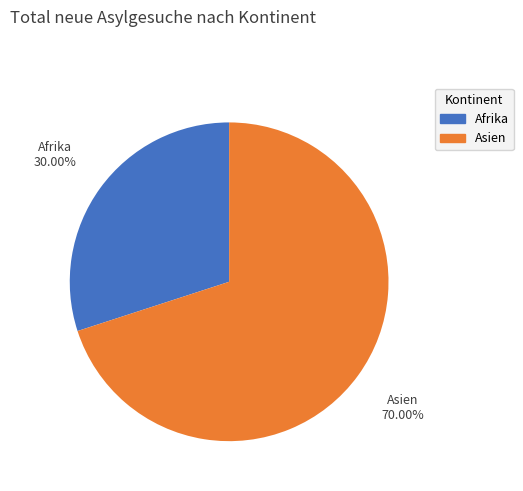

Does any single category account for the majority?

Yes